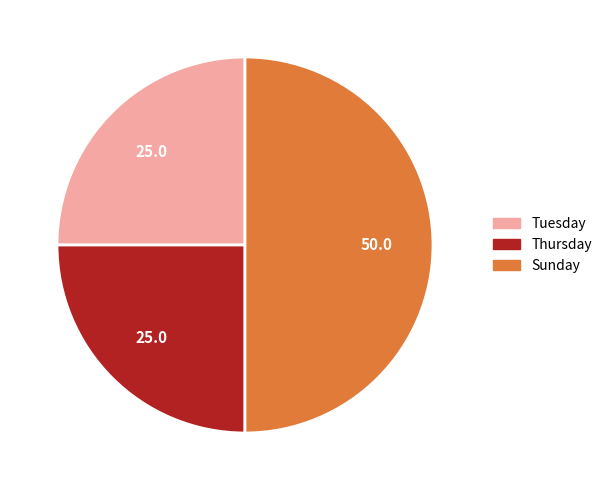

Do Thursday and Sunday together represent more than half of the pie?

Yes